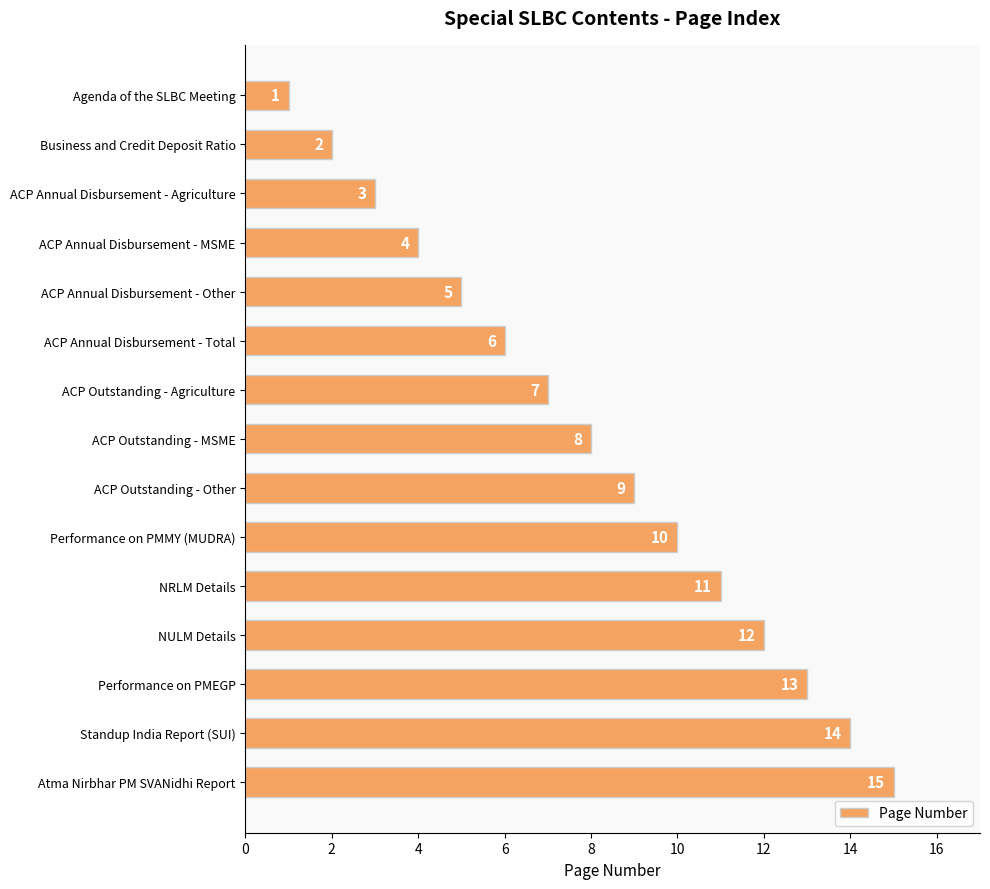

List the labels in order of value, largest first.

Atma Nirbhar PM SVANidhi Report, Standup India Report (SUI), Performance on PMEGP, NULM Details, NRLM Details, Performance on PMMY (MUDRA), ACP Outstanding - Other, ACP Outstanding - MSME, ACP Outstanding - Agriculture, ACP Annual Disbursement - Total, ACP Annual Disbursement - Other, ACP Annual Disbursement - MSME, ACP Annual Disbursement - Agriculture, Business and Credit Deposit Ratio, Agenda of the SLBC Meeting